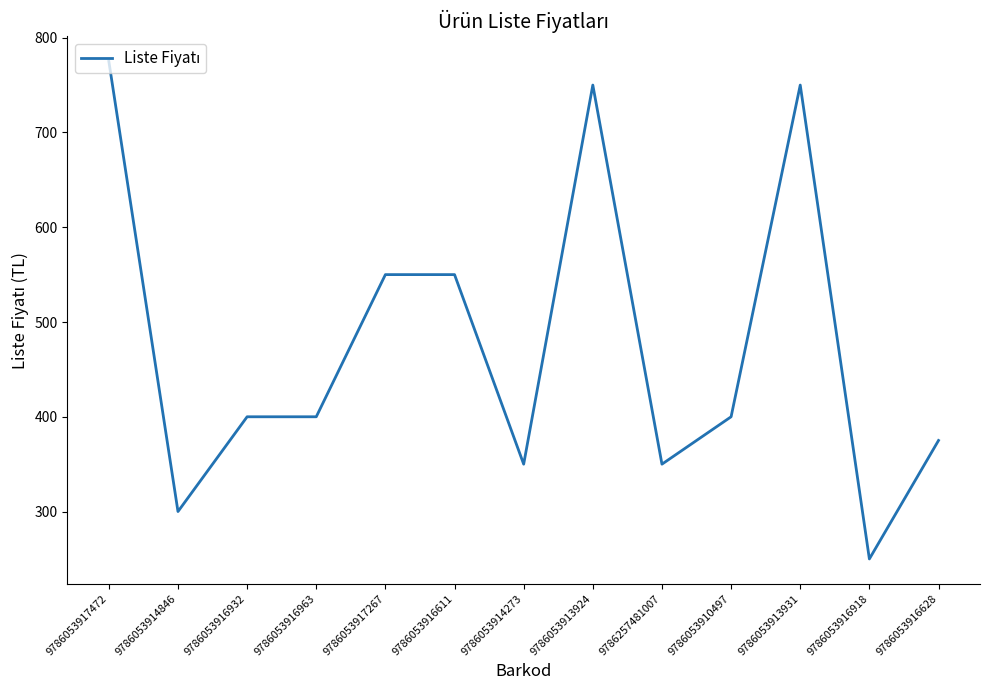

What is the difference between the values at 9786053917472 and 9786053914846?

475